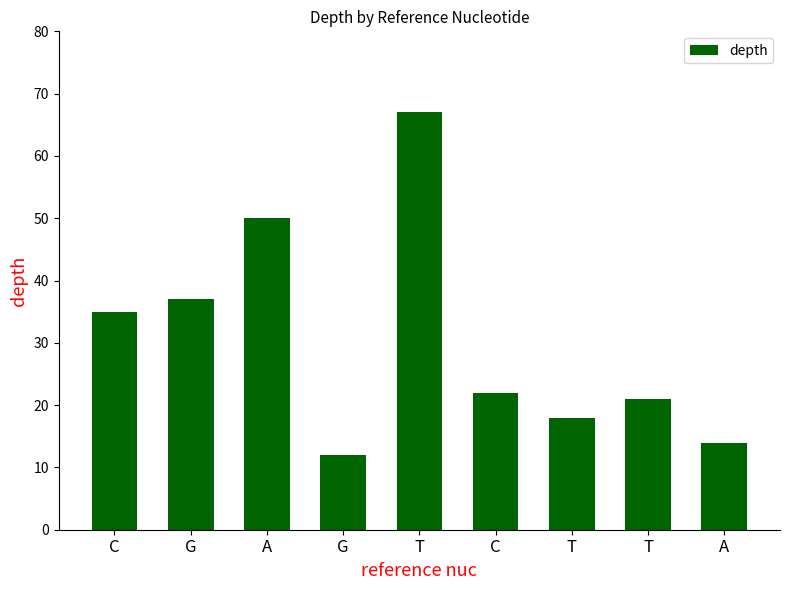

What is the difference between the maximum and minimum values?

55